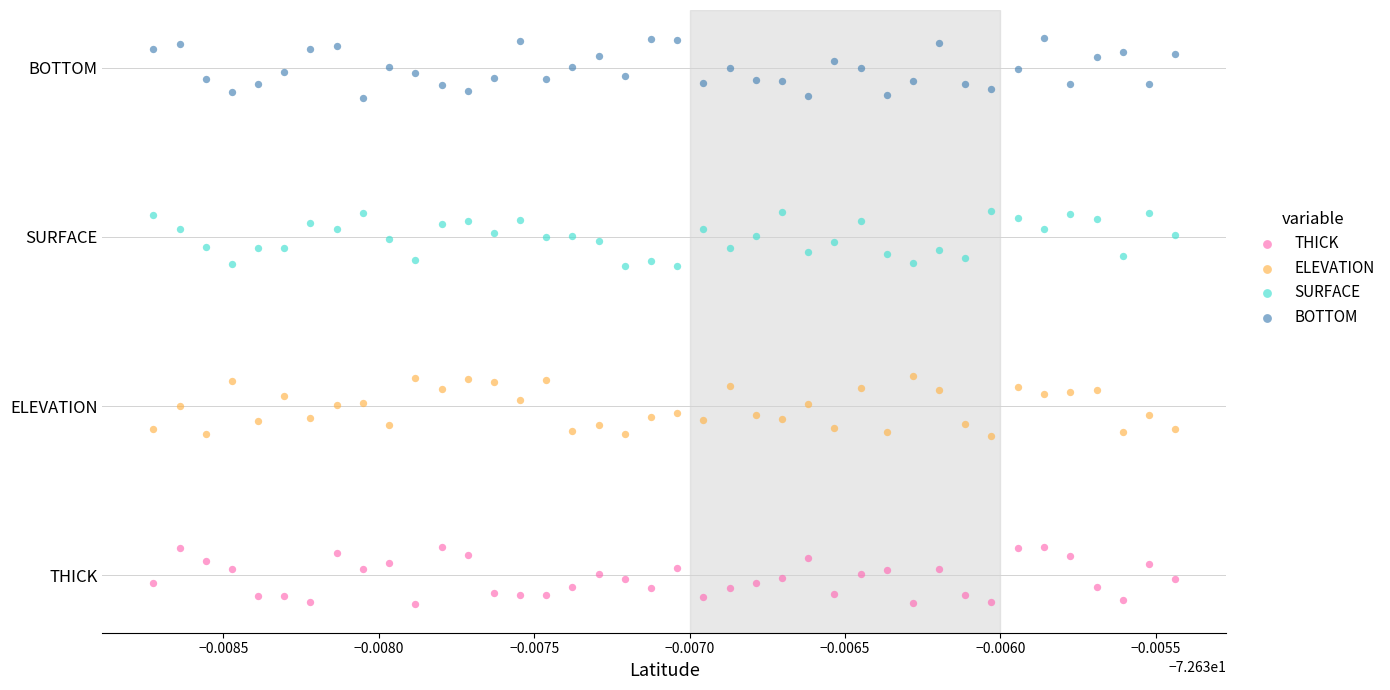

Which series reaches the minimum Y coordinate?

THICK